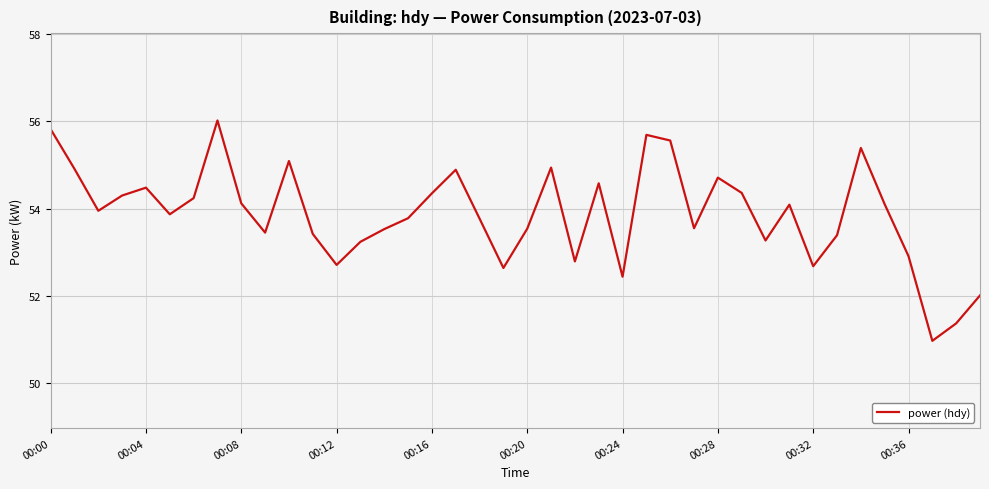

What is the smallest value displayed?

51.0